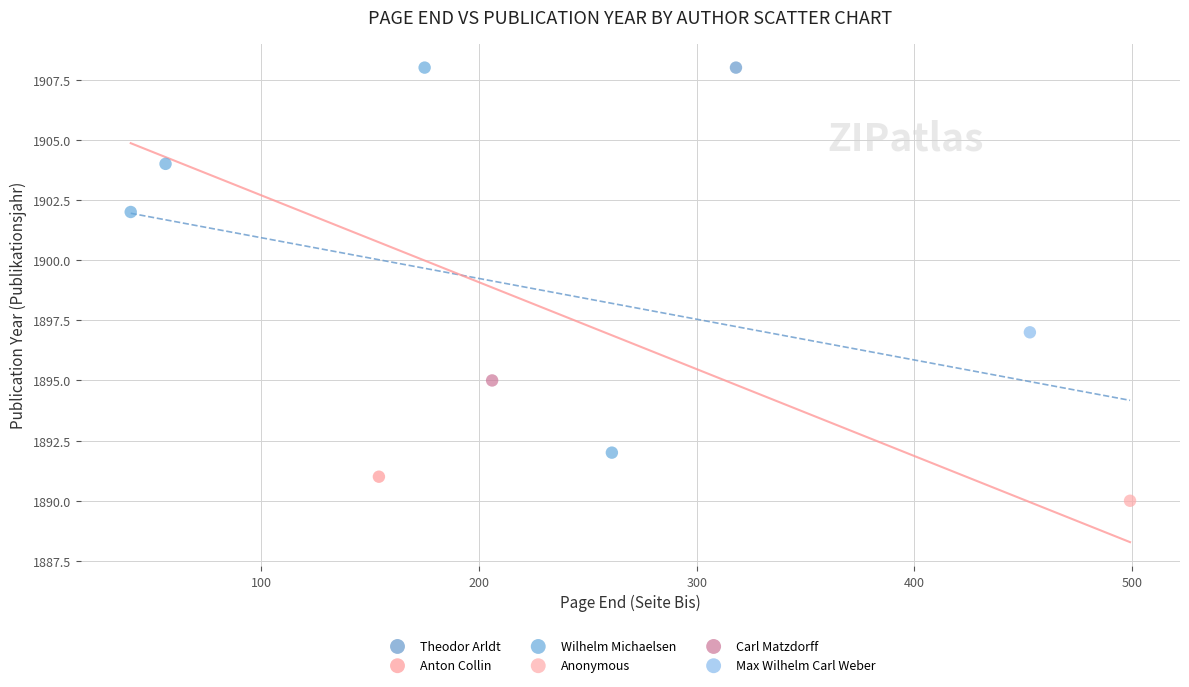

What are all the series names shown in the legend?

Theodor Arldt, Anton Collin, Wilhelm Michaelsen, Anonymous, Carl Matzdorff, Max Wilhelm Carl Weber